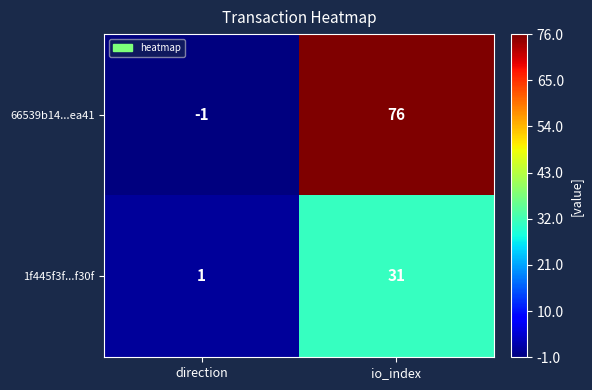

List the series in order of their peak value, lowest first.

1f445f3f...f30f, 66539b14...ea41